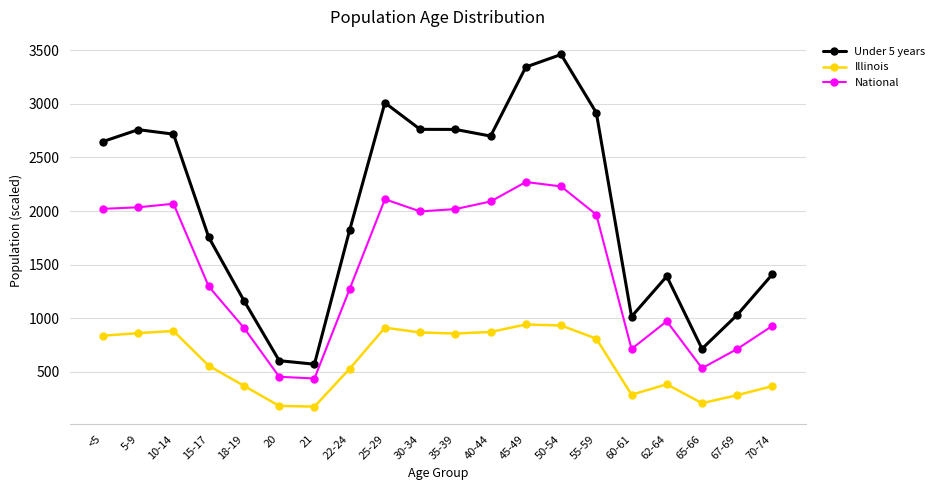

True or false: Illinois and National intersect in this chart.

False